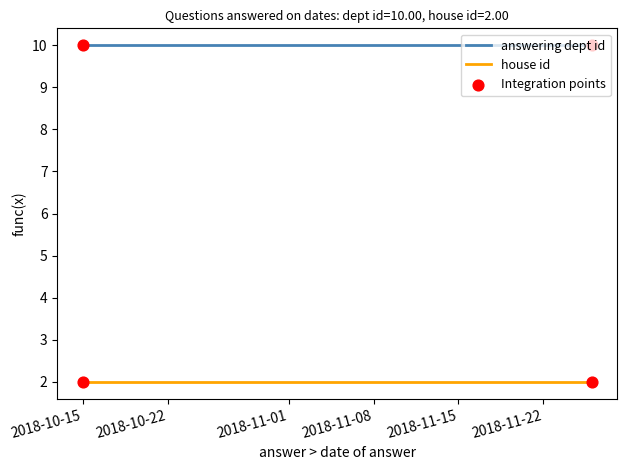

At how many categories does at least one series exceed 7?

3